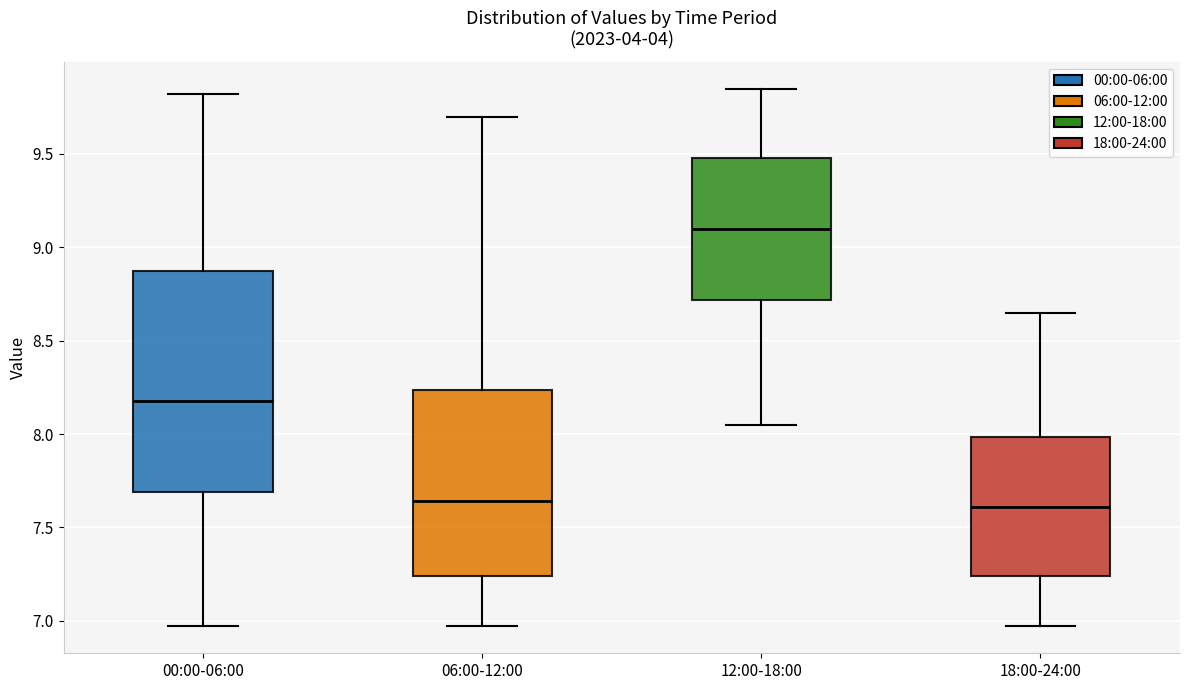

Where is the upper edge of the box for 12:00-18:00 on the y-axis? The values are not printed on the chart, so give them approximately, as read against the axis.

9.50